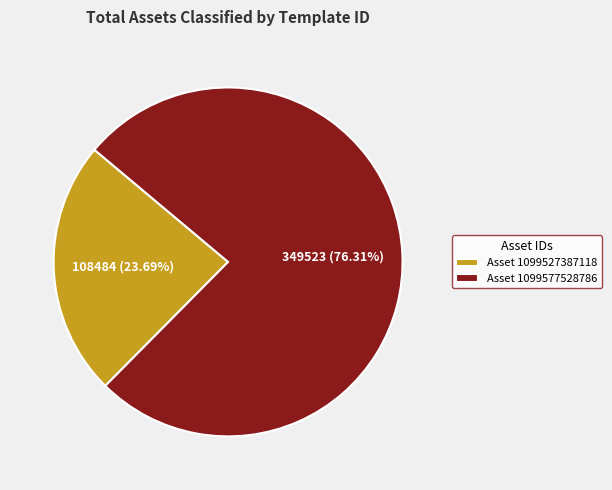

Does Asset 1099577528786 account for over 50% of the chart?

Yes